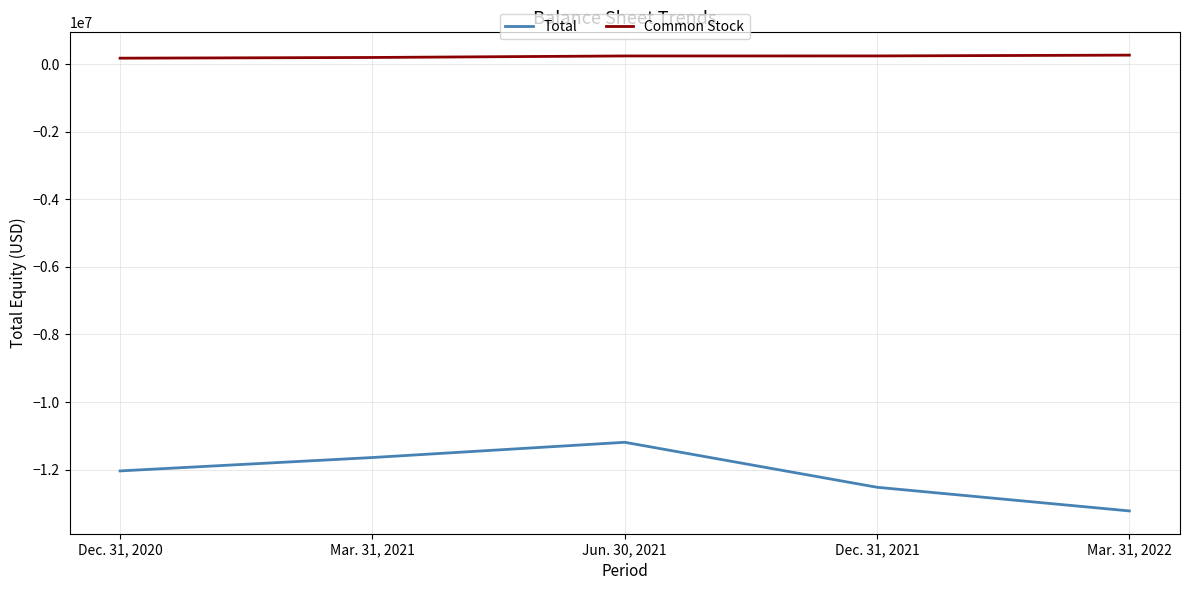

What is the maximum value for Total?

-11190008